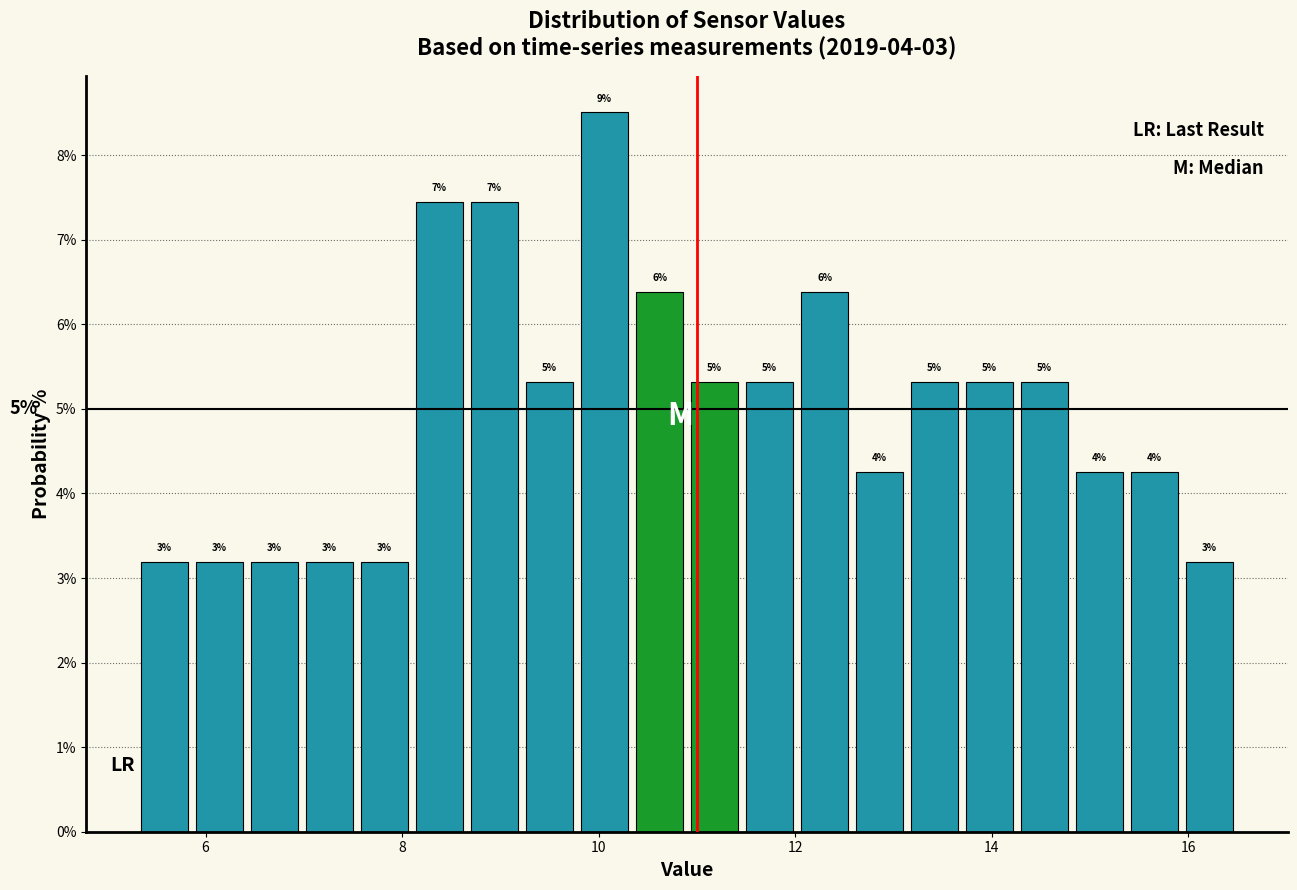

Read against the x-axis, roughly where is the centre of the tallest bar?

10.0